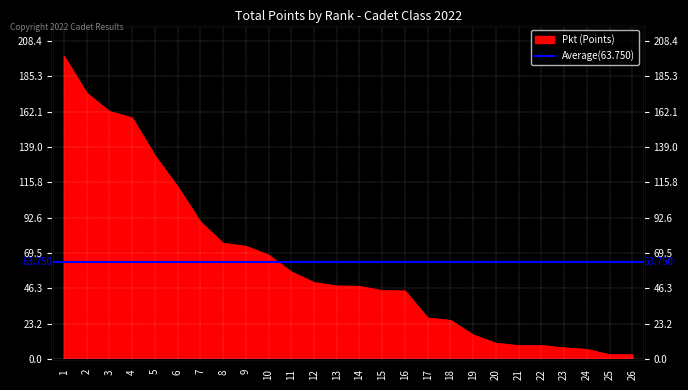

What is the greatest value displayed?

198.5